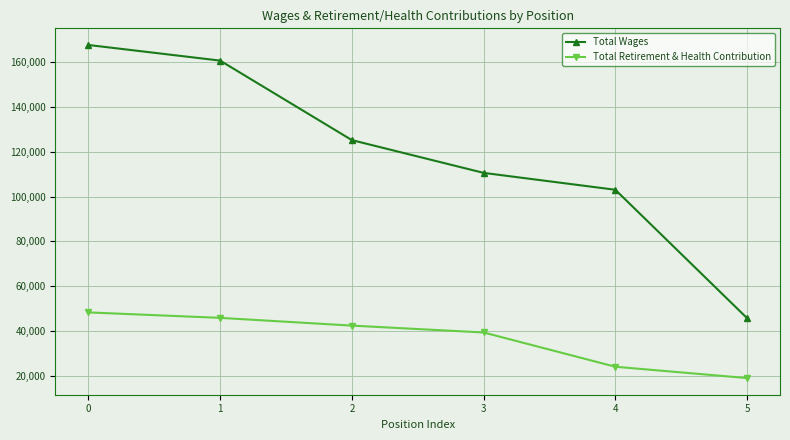

At 1, list the series in order from largest to smallest.

Total Wages, Total Retirement & Health Contribution